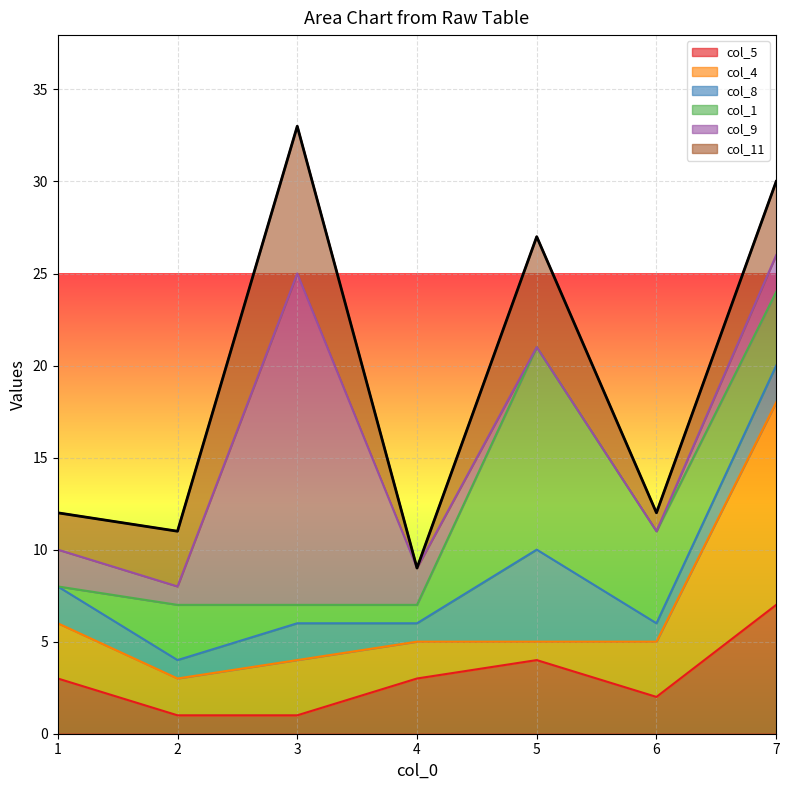

At which category does the chart reach its peak across all series?

3